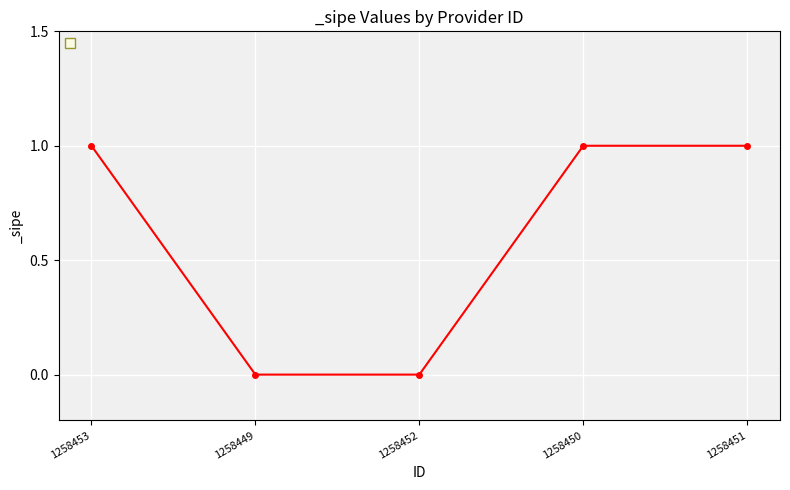

Reading left to right, what are all the values shown in this chart?

1	0	0	1	1